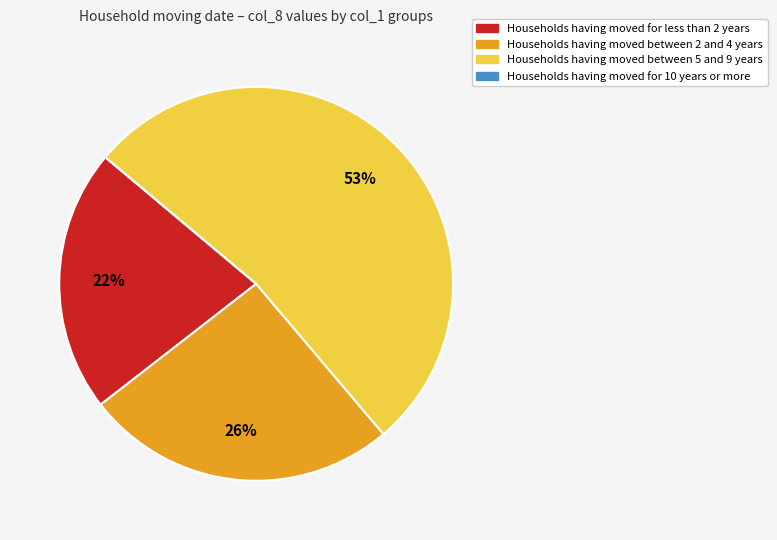

What is the largest slice in the pie chart?

Households having moved between 5 and 9 years